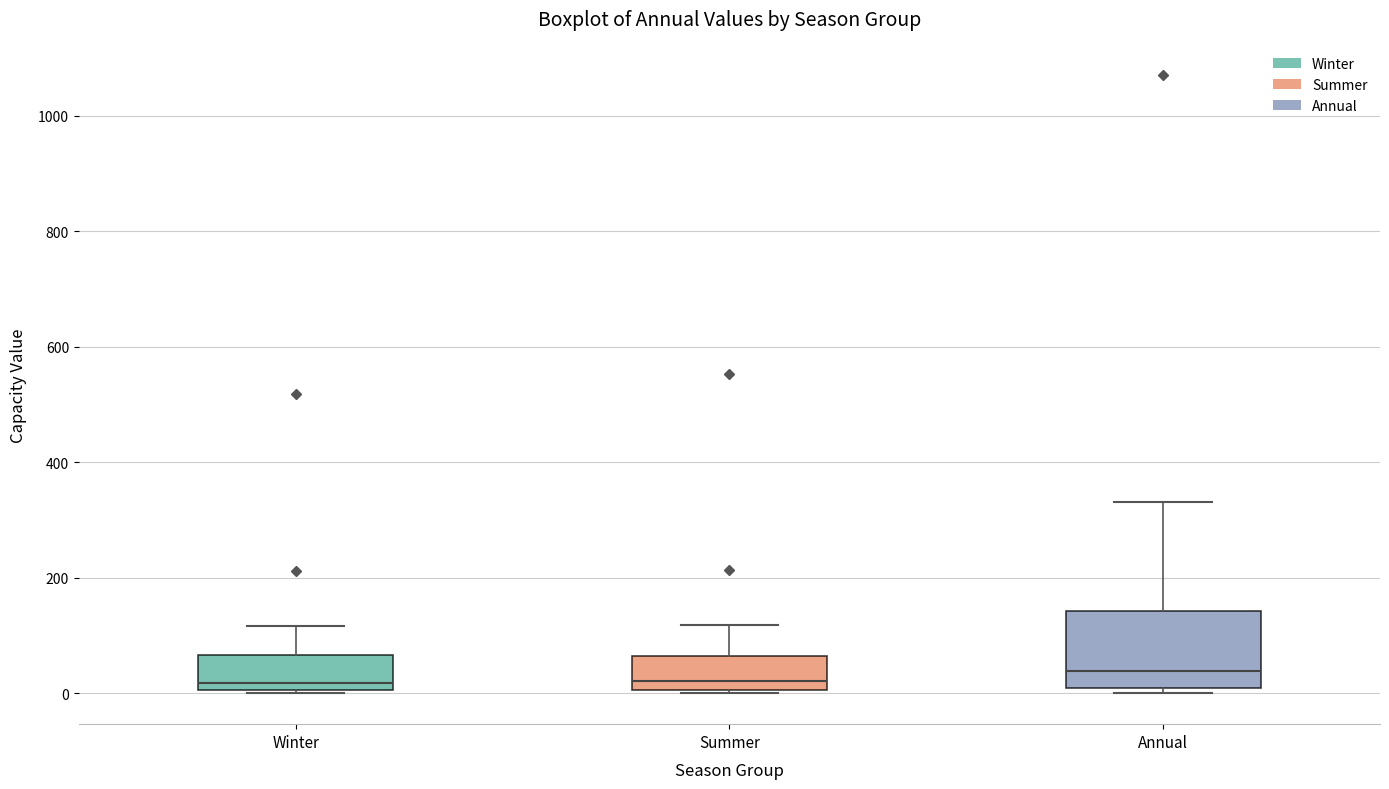

Where is the lower edge of the box for Summer on the y-axis? The values are not printed on the chart, so give them approximately, as read against the axis.

0